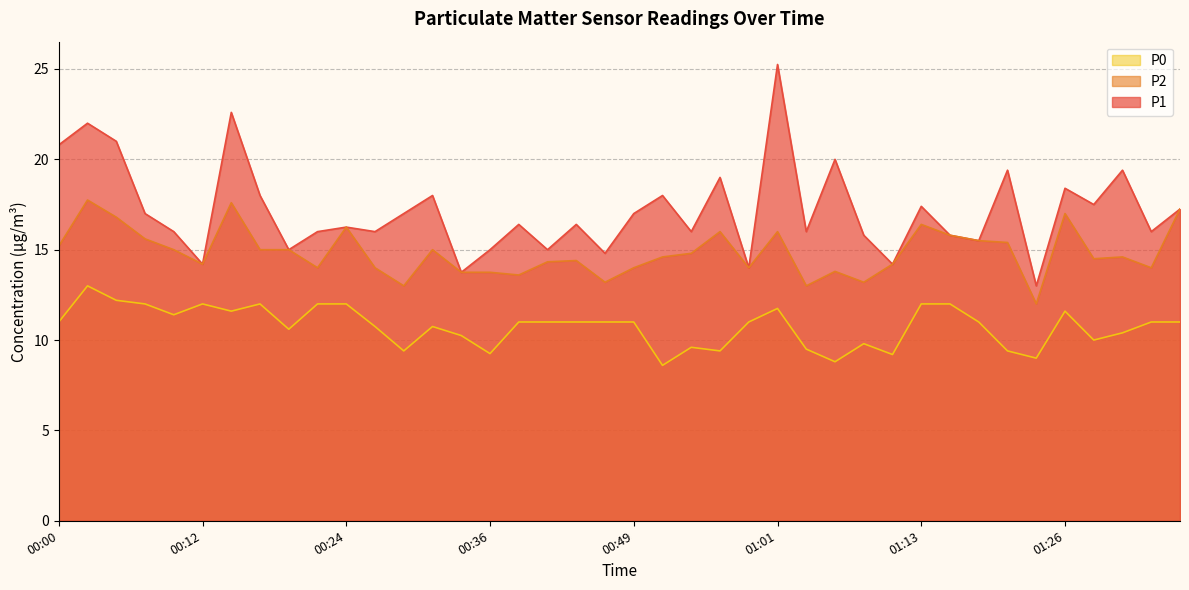

What is the minimum value for P1?

13.0